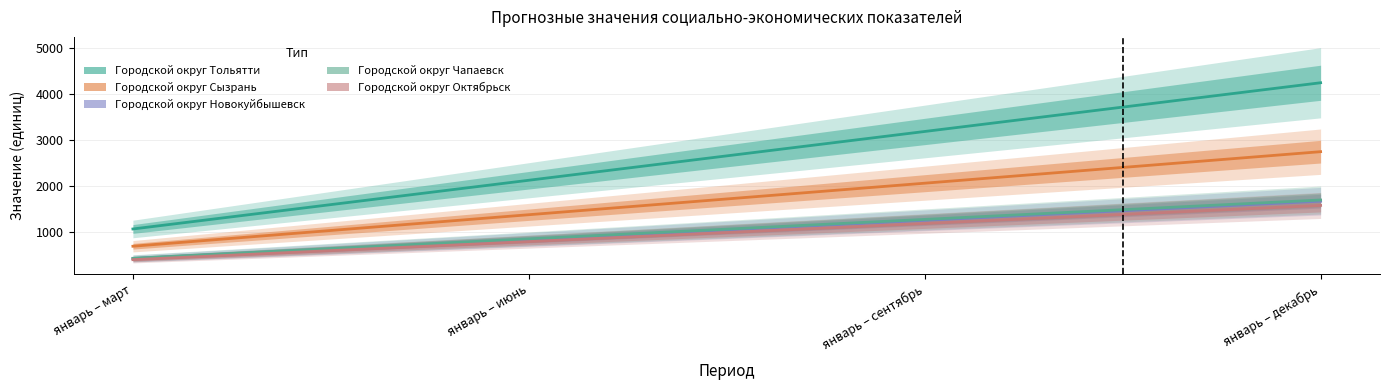

Reading left to right, extract all data points from this chart.

Городской округ Тольятти: январь – март=1060	январь – июнь=2119	январь – сентябрь=3179	январь – декабрь=4238
Городской округ Сызрань: январь – март=685	январь – июнь=1370	январь – сентябрь=2055	январь – декабрь=2740
Городской округ Новокуйбышевск: январь – март=416	январь – июнь=832	январь – сентябрь=1248	январь – декабрь=1664
Городской округ Чапаевск: январь – март=423	январь – июнь=845	январь – сентябрь=1268	январь – декабрь=1690
Городской округ Октябрьск: январь – март=393	январь – июнь=786	январь – сентябрь=1179	январь – декабрь=1572